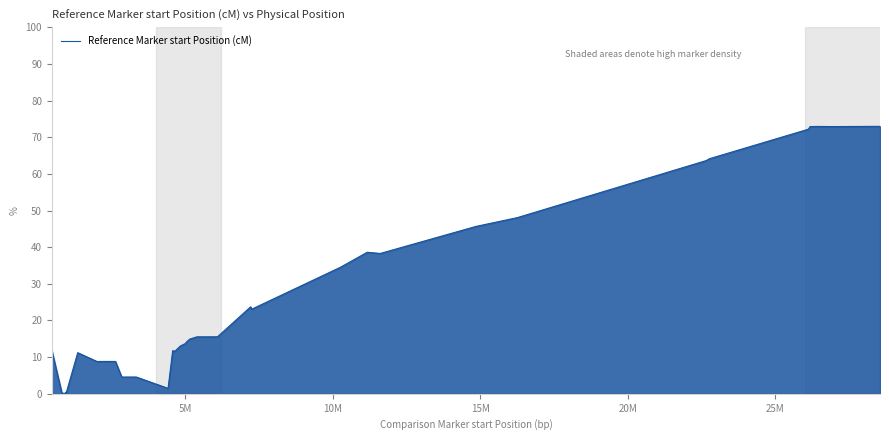

What is the greatest value displayed?

73.0